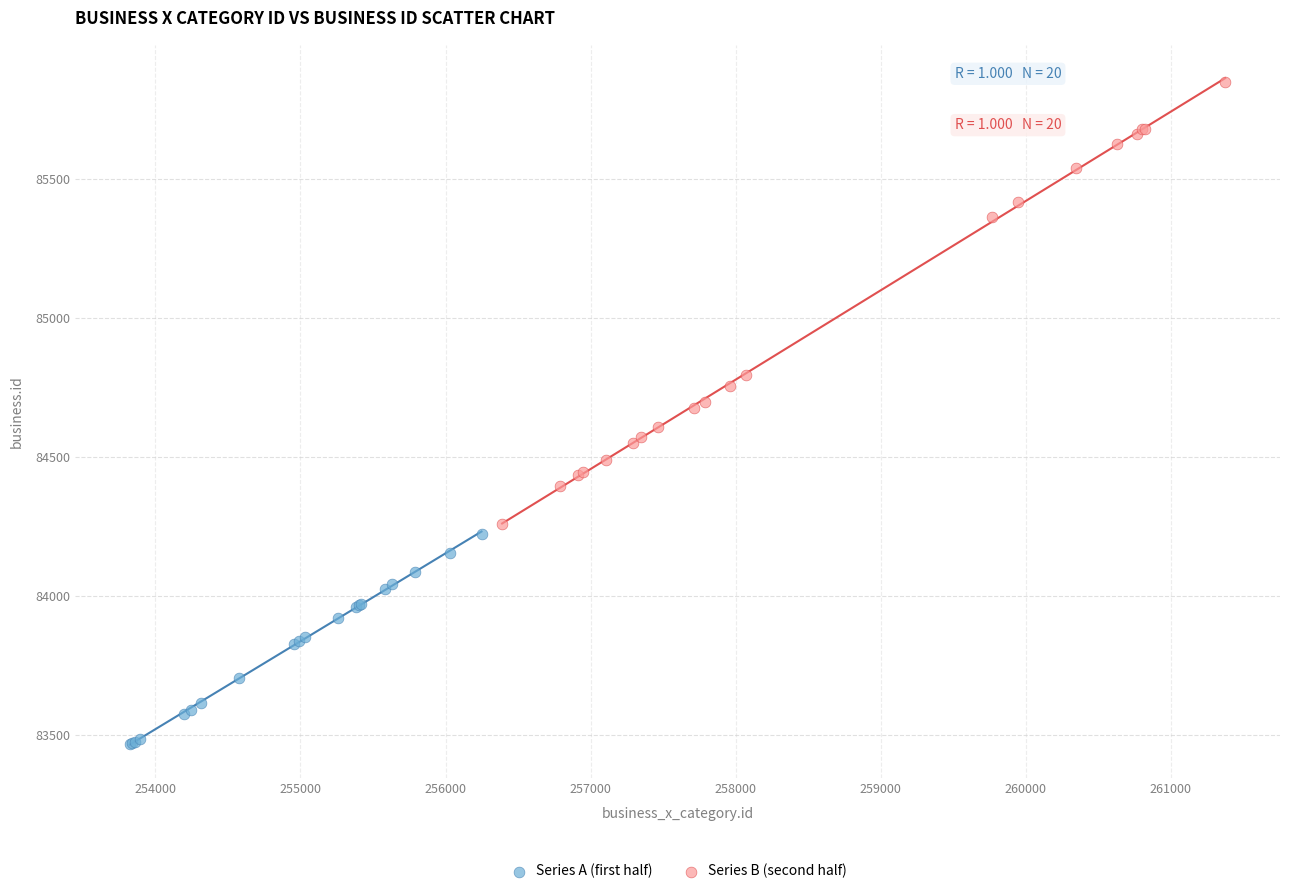

Which series has the widest spread of Y values?

Series B (second half)